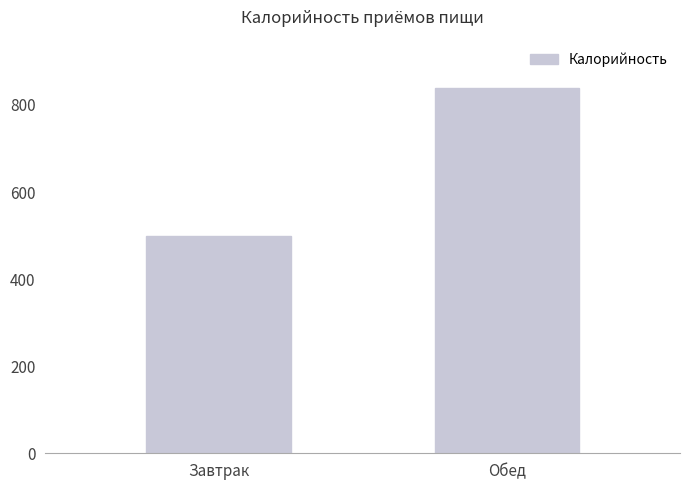

What is the approximate value at Обед, to the nearest 50?

850